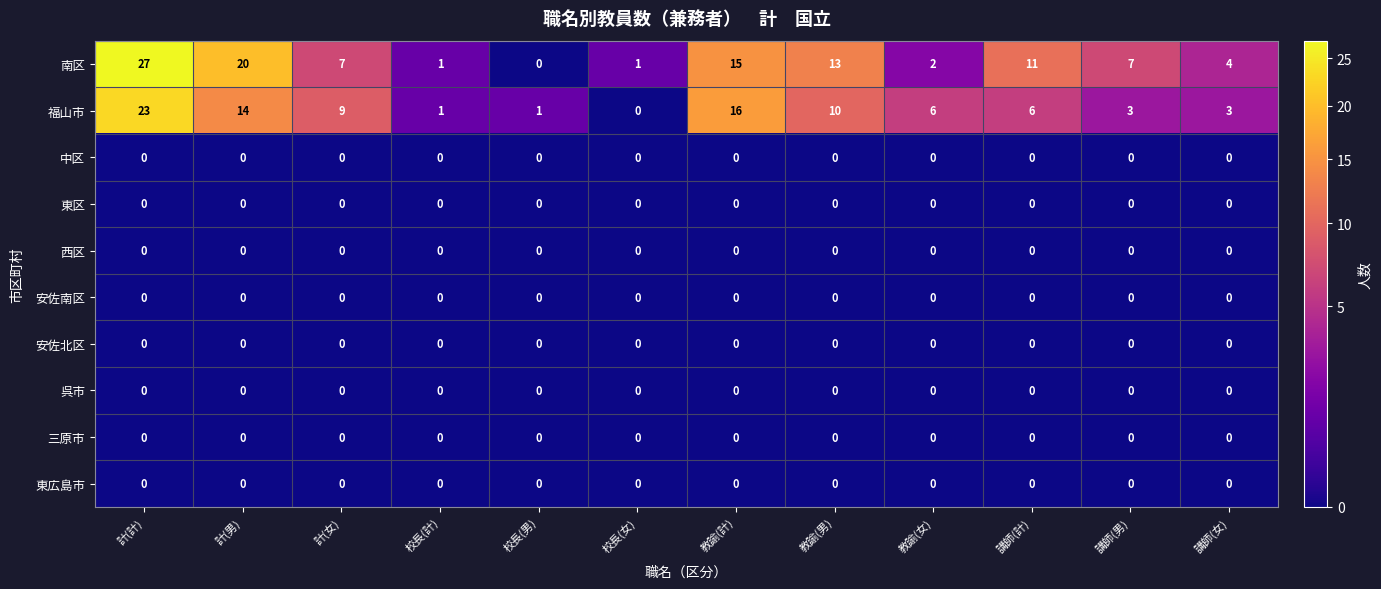

Which series changed the most between 教諭(計) and 教諭(女)?

南区